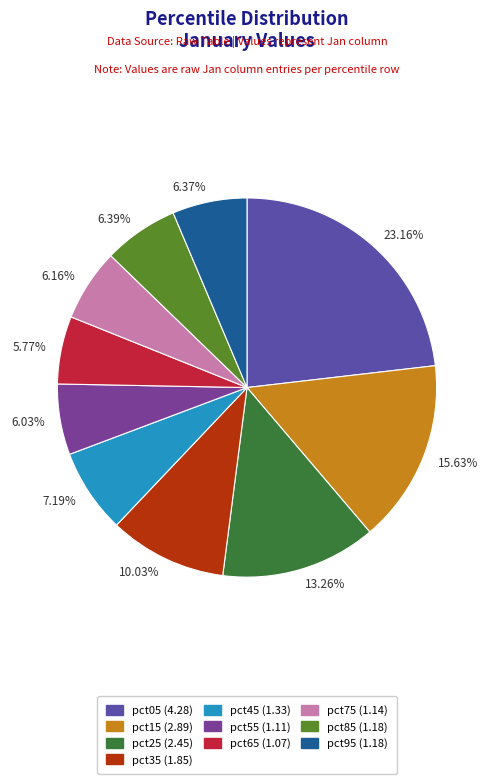

Which category has the biggest portion of the pie?

23.16%